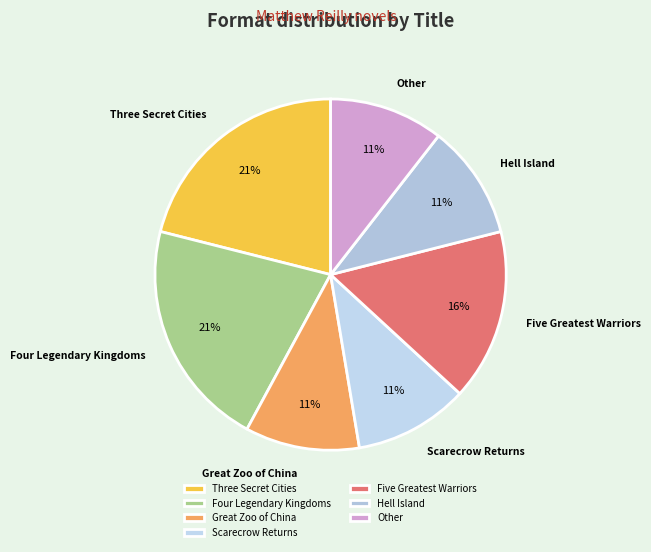

Is it true that Great Zoo of China is 22% of the pie?

False